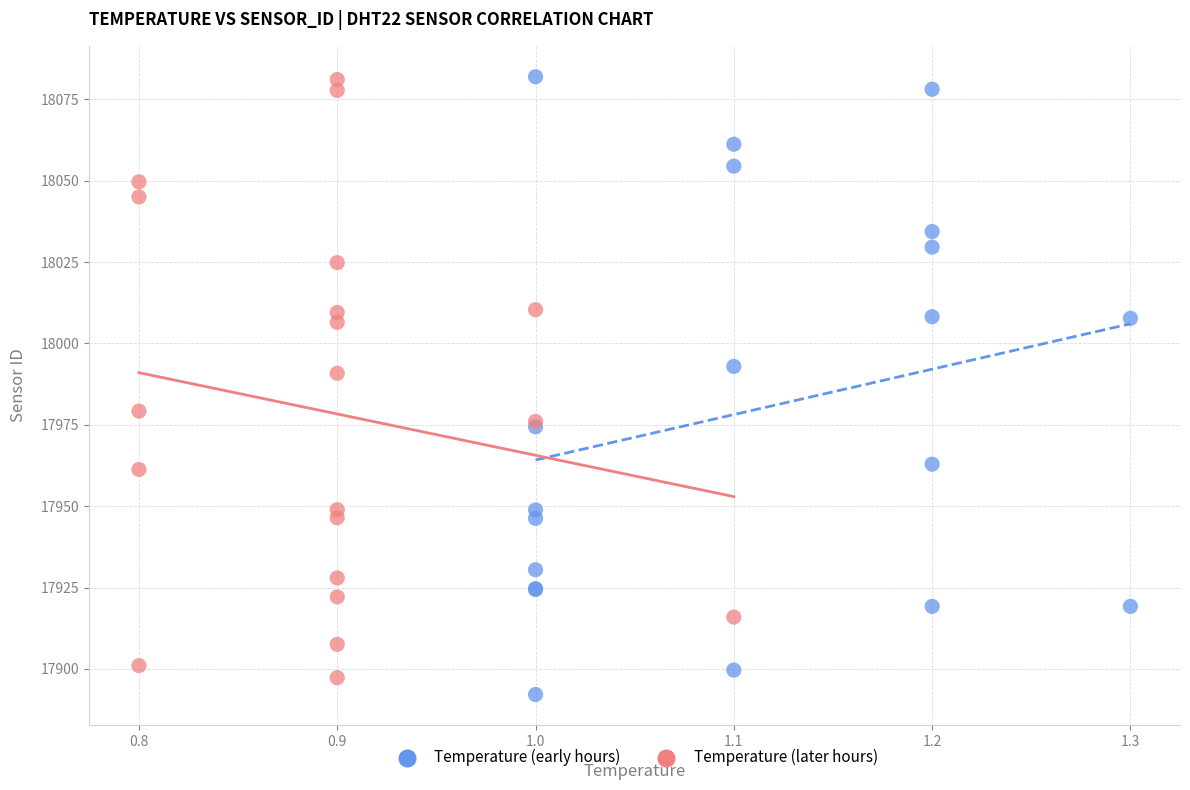

What are all the series names shown in the legend?

Temperature (early hours), Temperature (later hours)